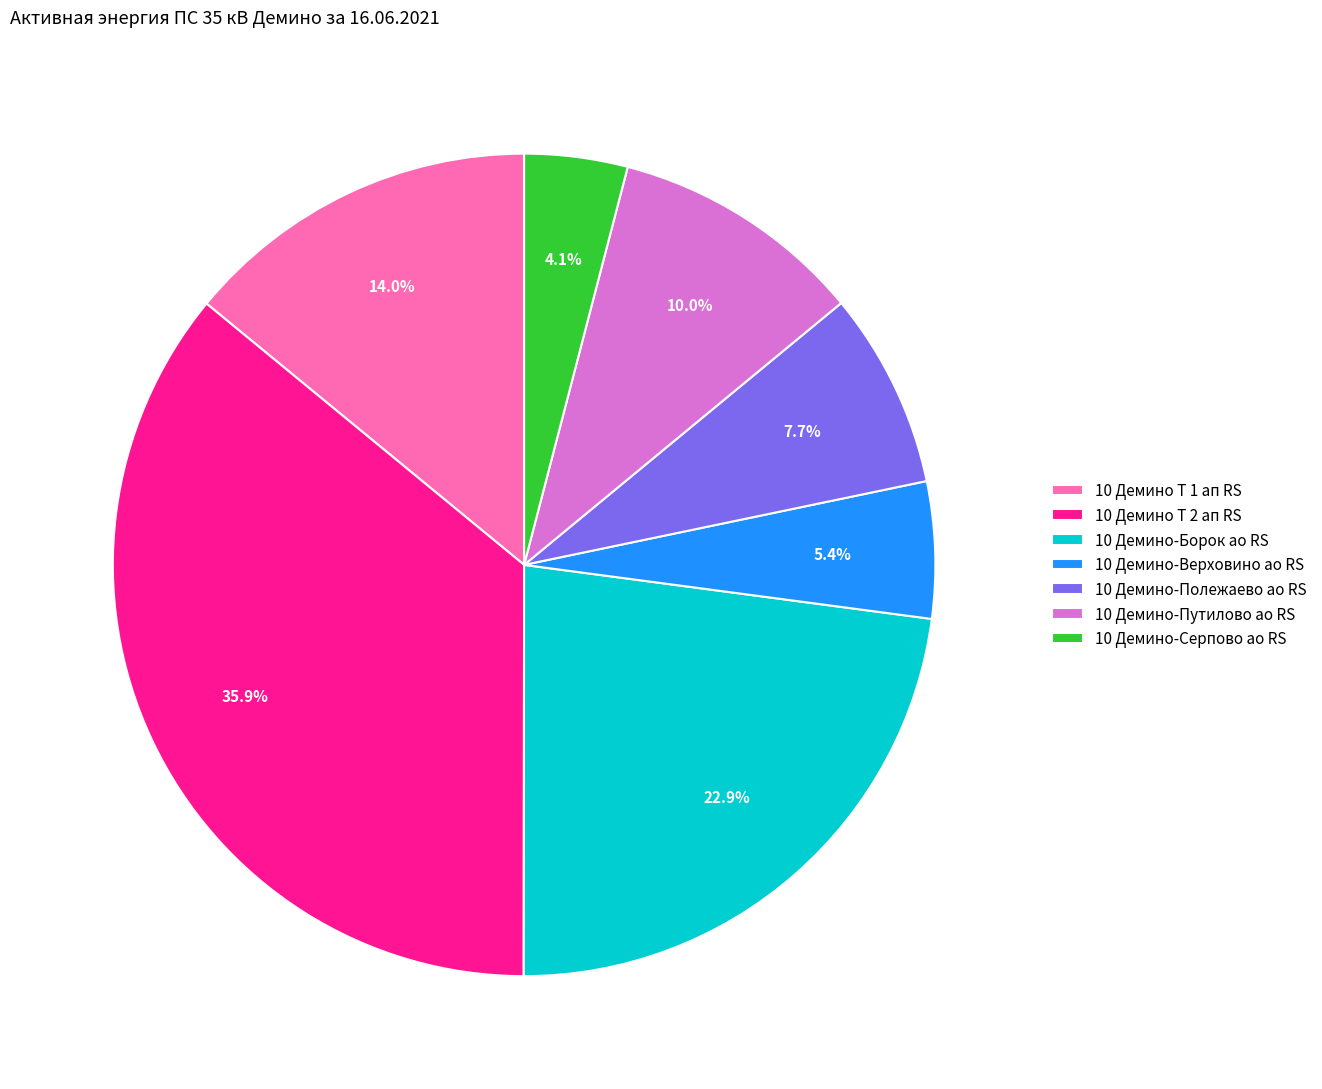

Approximately how many times larger is the value at 10 Демино-Путилово ао RS compared to 10 Демино Т 2 ап RS?

0.3